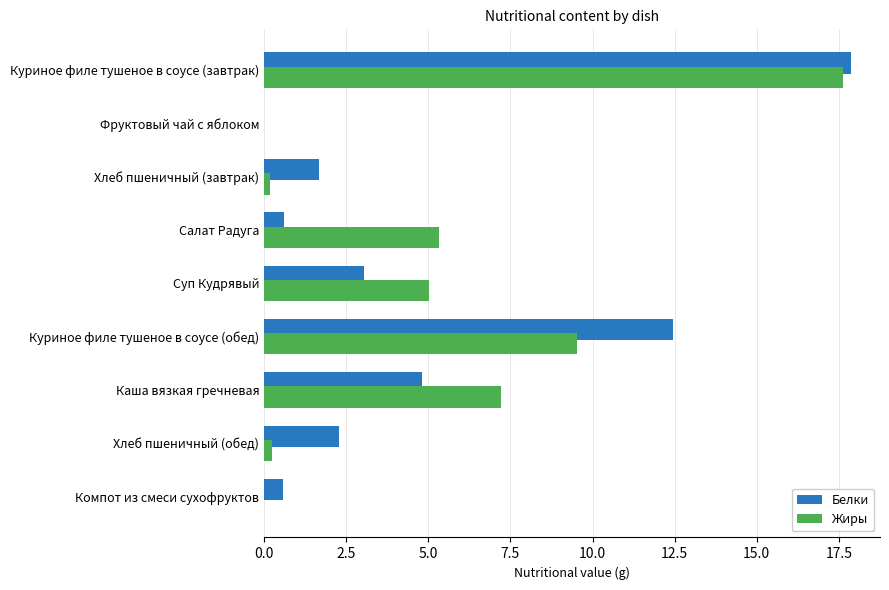

What value does the Белки series have at Салат Радуга?

0.6